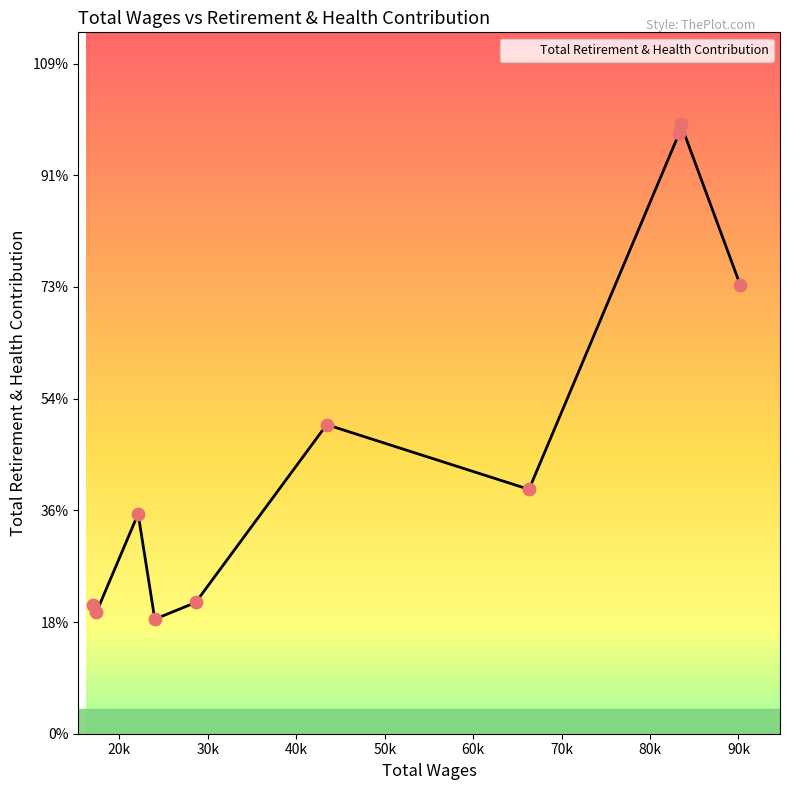

Does the chart have visible grid lines?

No